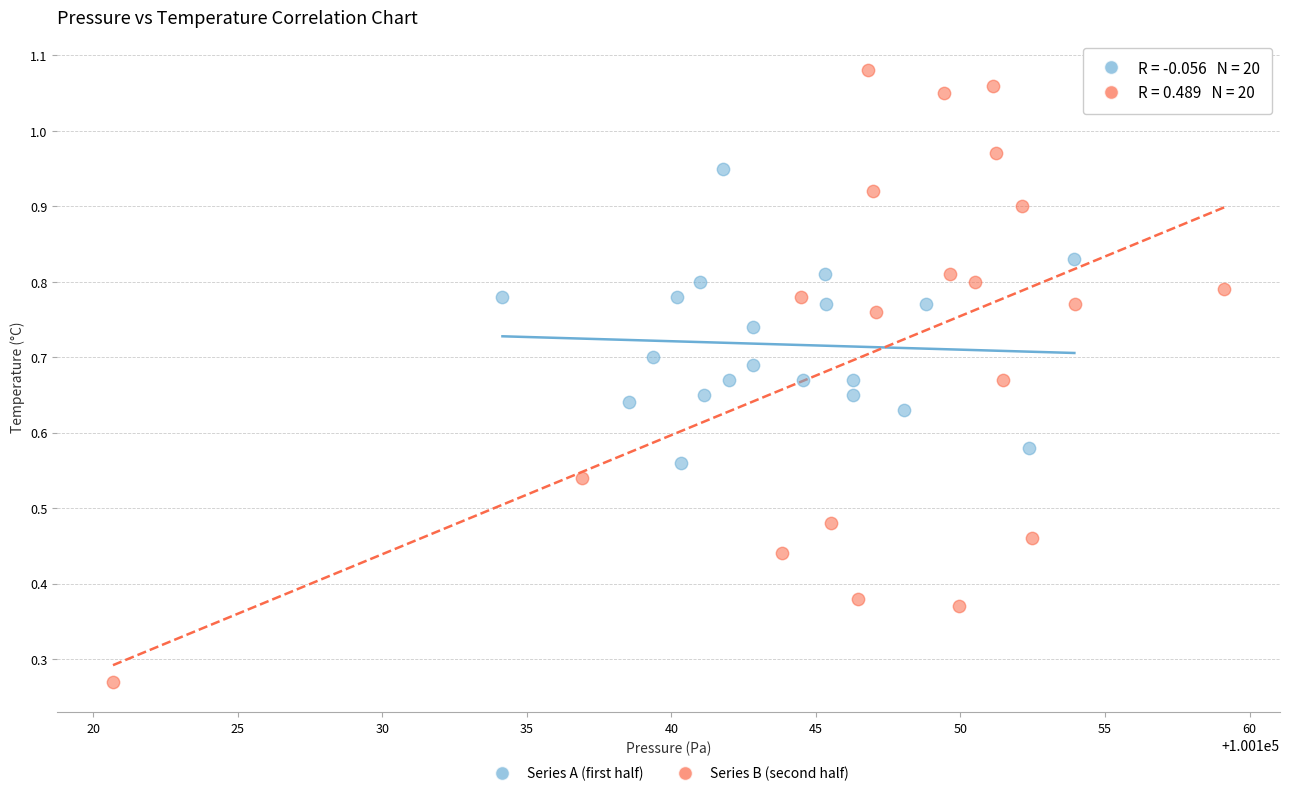

Which series has the widest spread of Y values?

Series B (second half)